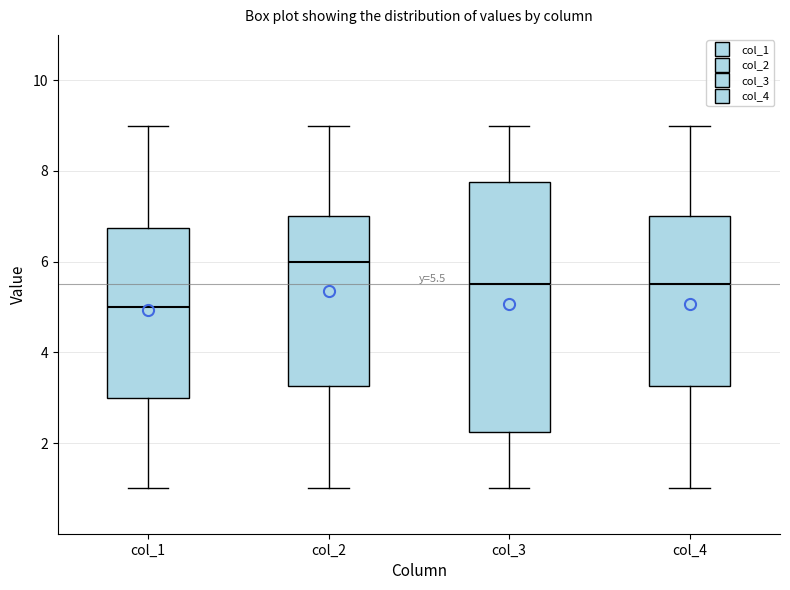

Which box has the highest median line?

col_2